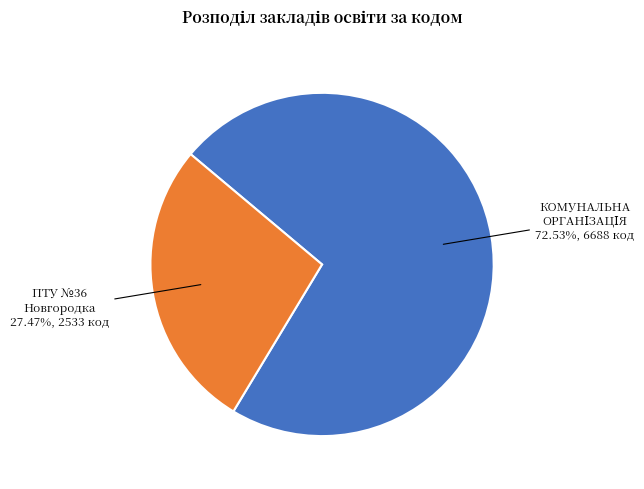

Is there any slice that represents more than half of the pie?

Yes